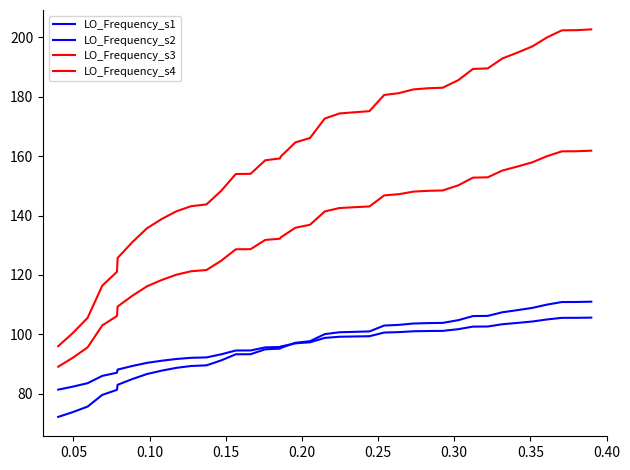

Does the chart display data point markers on the line(s)?

No